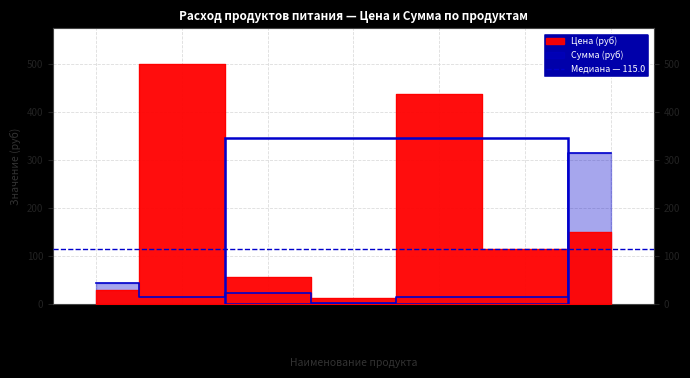

Between сахар and соль, which series saw the biggest shift?

Цена (руб)